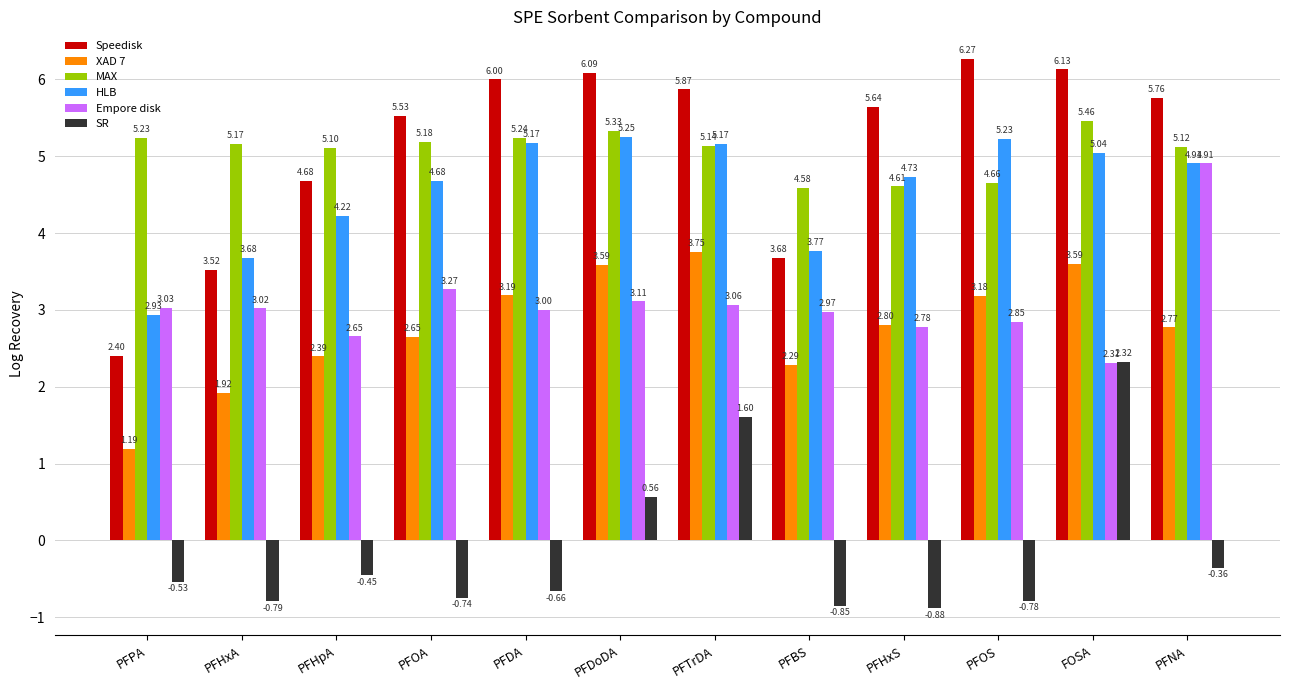

Which series has the largest total across all categories?

Speedisk